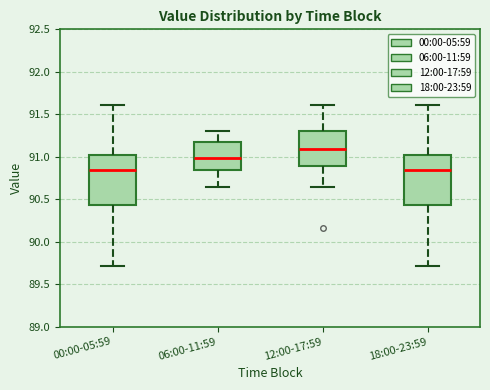

Reading left to right, read every box against the y-axis: the position of its median line, the range the box covers, and the ends of its whiskers. The values are not printed on the chart, so give them approximately, as read against the axis.

00:00-05:59: median 90.85, box 90.45 to 91.00, whiskers 89.70 to 91.60
06:00-11:59: median 91.00, box 90.85 to 91.15, whiskers 90.65 to 91.30
12:00-17:59: median 91.10, box 90.90 to 91.30, whiskers 90.65 to 91.60
18:00-23:59: median 90.85, box 90.45 to 91.00, whiskers 89.70 to 91.60